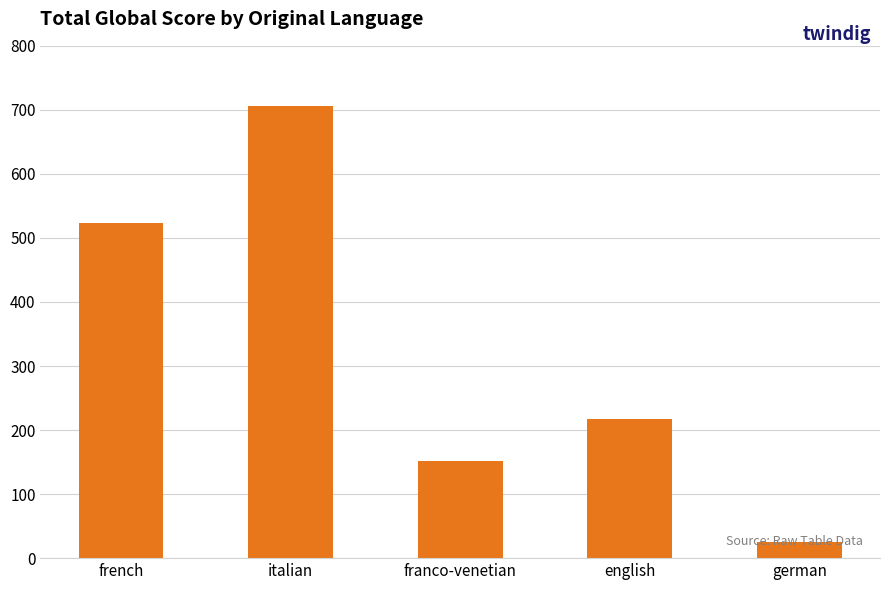

True or false: the data shows 706 at italian.

True